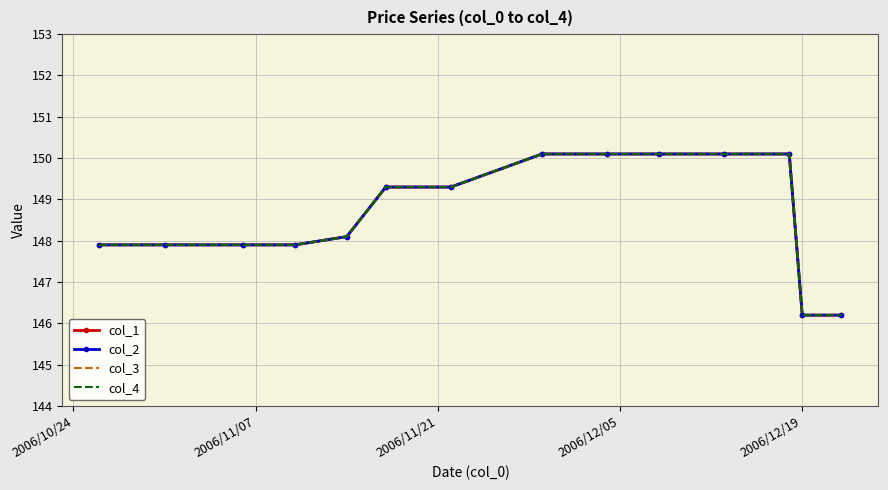

Reading right to left, transcribe all the data shown in this chart.

col_1: 146.2	146.2	150.1	150.1	150.1	150.1	150.1	149.3	149.3	148.1	147.9	147.9	147.9	147.9
col_2: 146.2	146.2	150.1	150.1	150.1	150.1	150.1	149.3	149.3	148.1	147.9	147.9	147.9	147.9
col_3: 146.2	146.2	150.1	150.1	150.1	150.1	150.1	149.3	149.3	148.1	147.9	147.9	147.9	147.9
col_4: 146.2	146.2	150.1	150.1	150.1	150.1	150.1	149.3	149.3	148.1	147.9	147.9	147.9	147.9